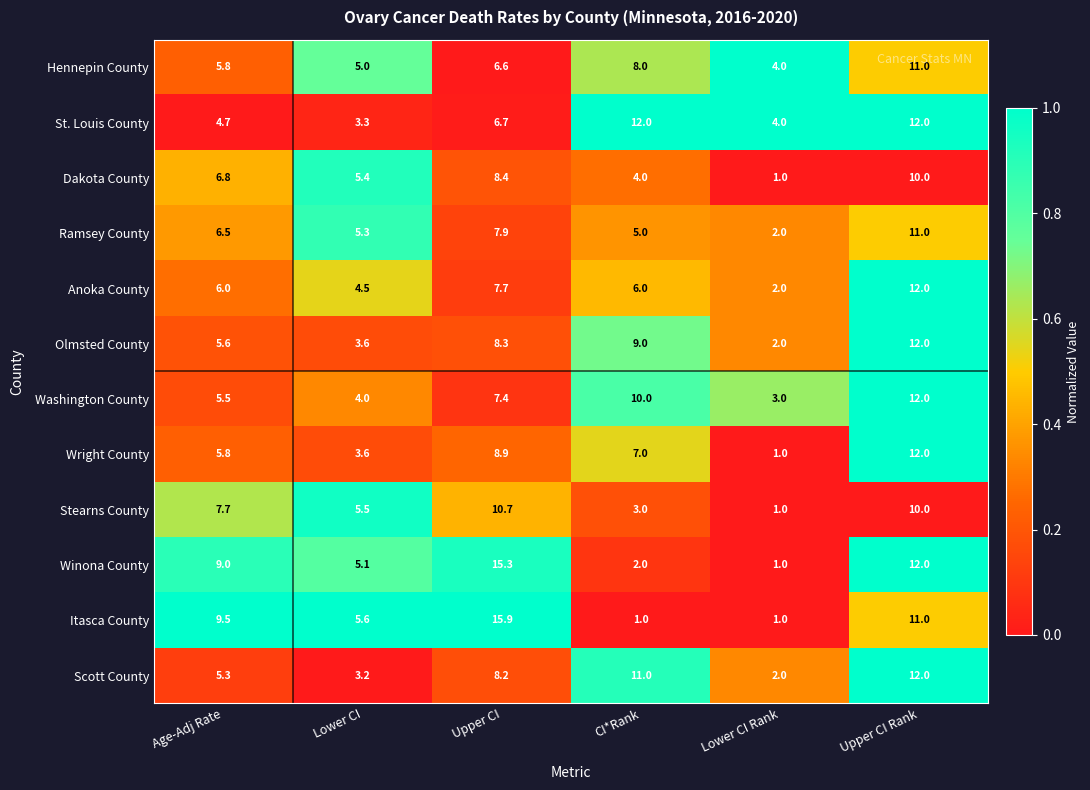

What is the total value across all series at Age-Adj Rate?

78.2